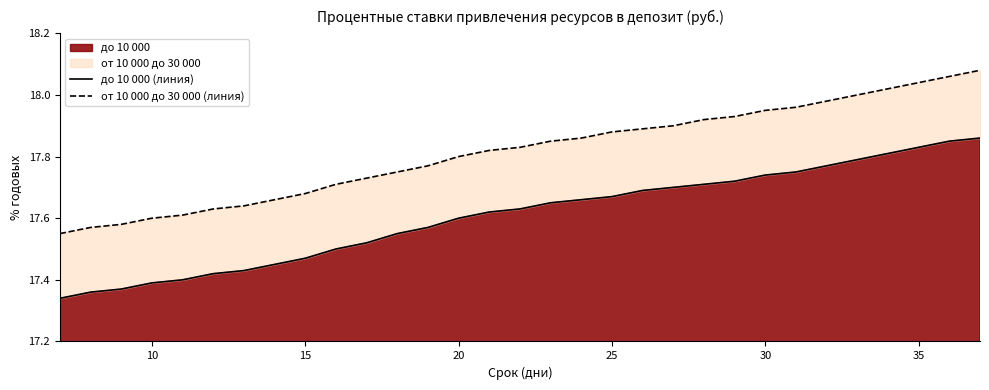

The до 10 000 series shows 17.6 at 20. True or false?

True